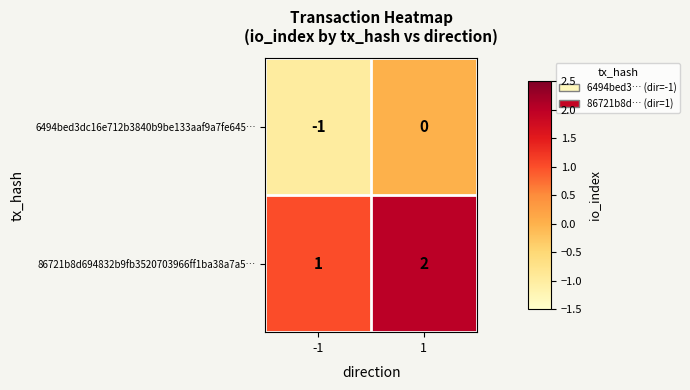

Reading right to left, transcribe all the data shown in this chart.

6494bed3dc16e712b3840b9be133aaf9a7fe645…: 0	-1
86721b8d694832b9fb3520703966ff1ba38a7a5…: 2	1